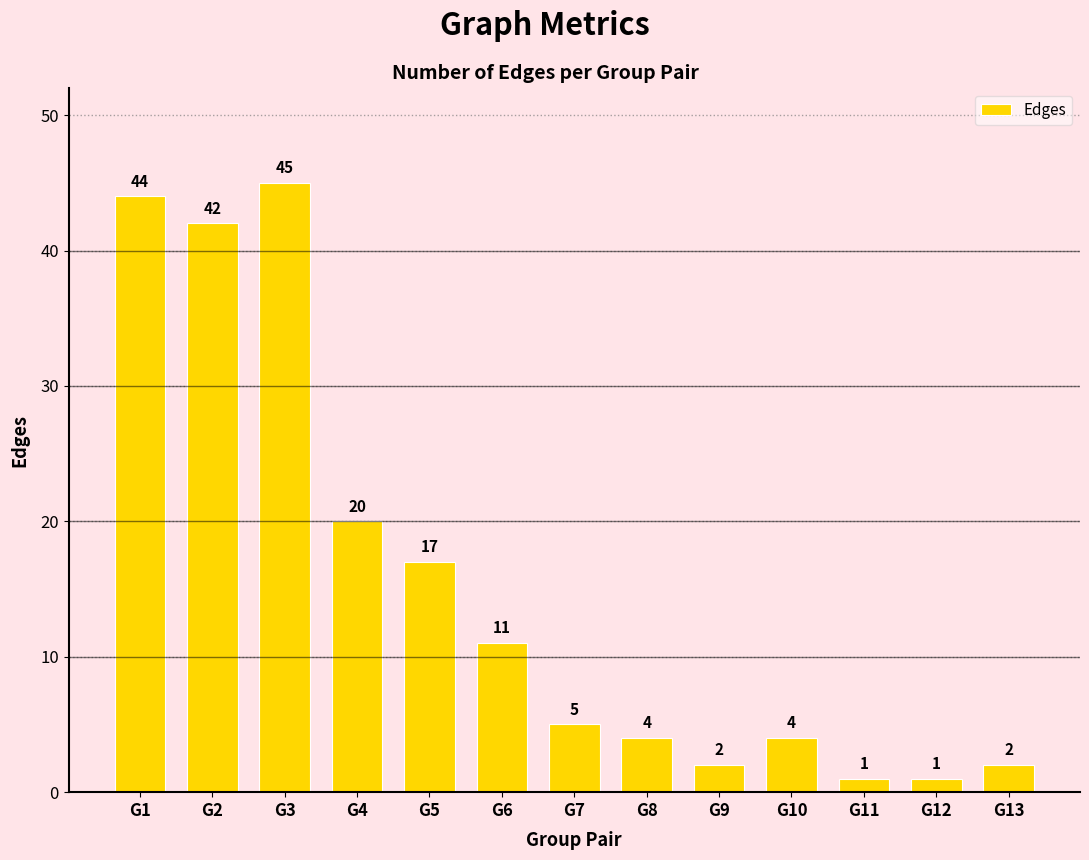

How many bars are there in total?

13